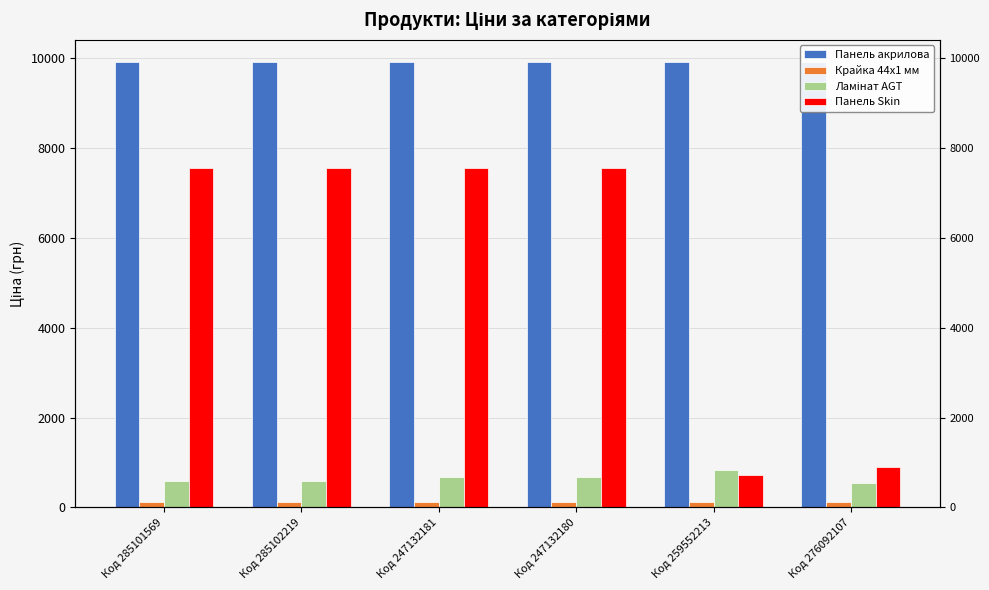

What is the sum of all Панель акрилова values?

59450.9